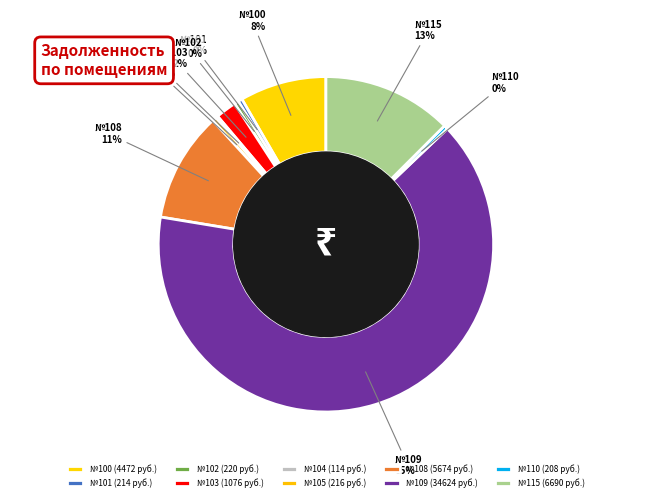

The №105 slice represents 0% of the pie. True or false?

True